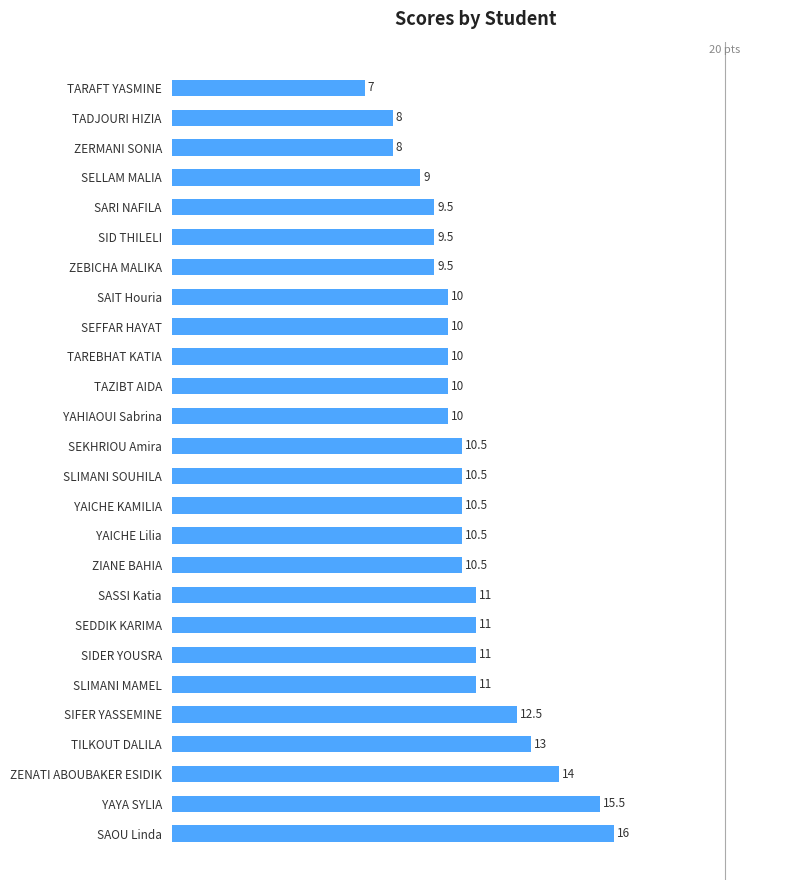

Reading bottom to top, extract all data points from this chart.

16.0	15.5	14.0	13.0	12.5	11.0	11.0	11.0	11.0	10.5	10.5	10.5	10.5	10.5	10.0	10.0	10.0	10.0	10.0	9.5	9.5	9.5	9.0	8.0	8.0	7.0